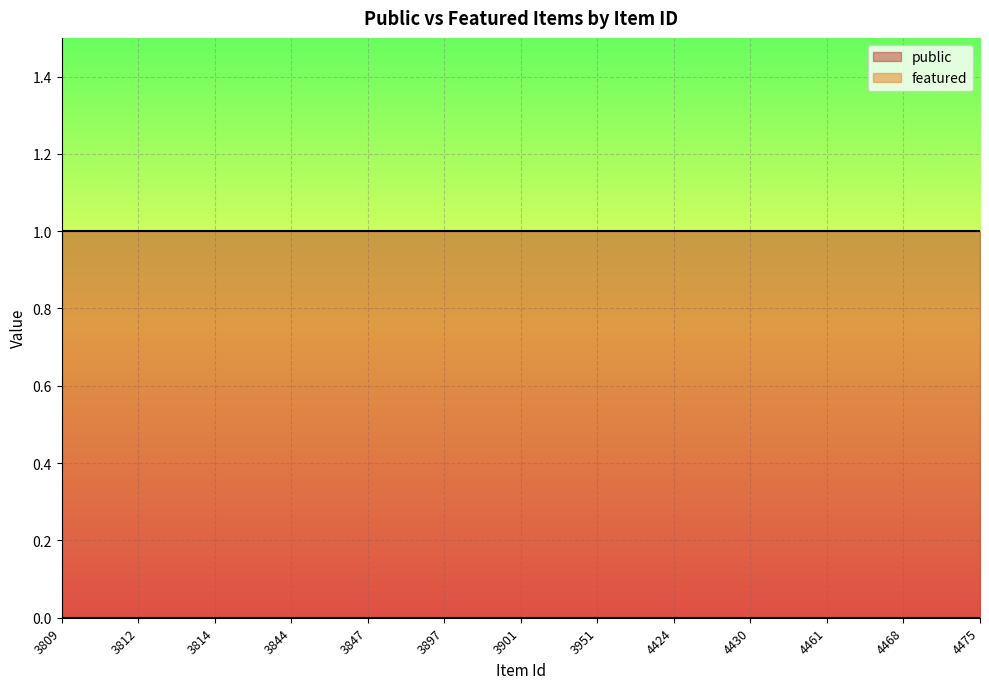

True or false: public and featured intersect in this chart.

False